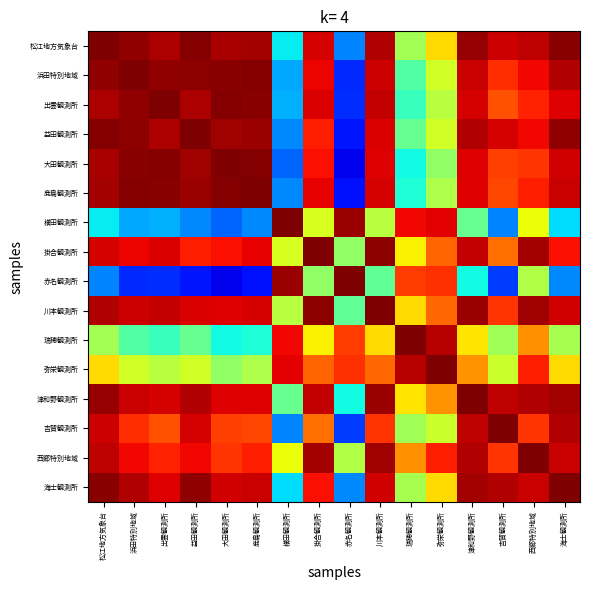

Between 松江地方気象台 and 津和野観測所, which is larger?

松江地方気象台